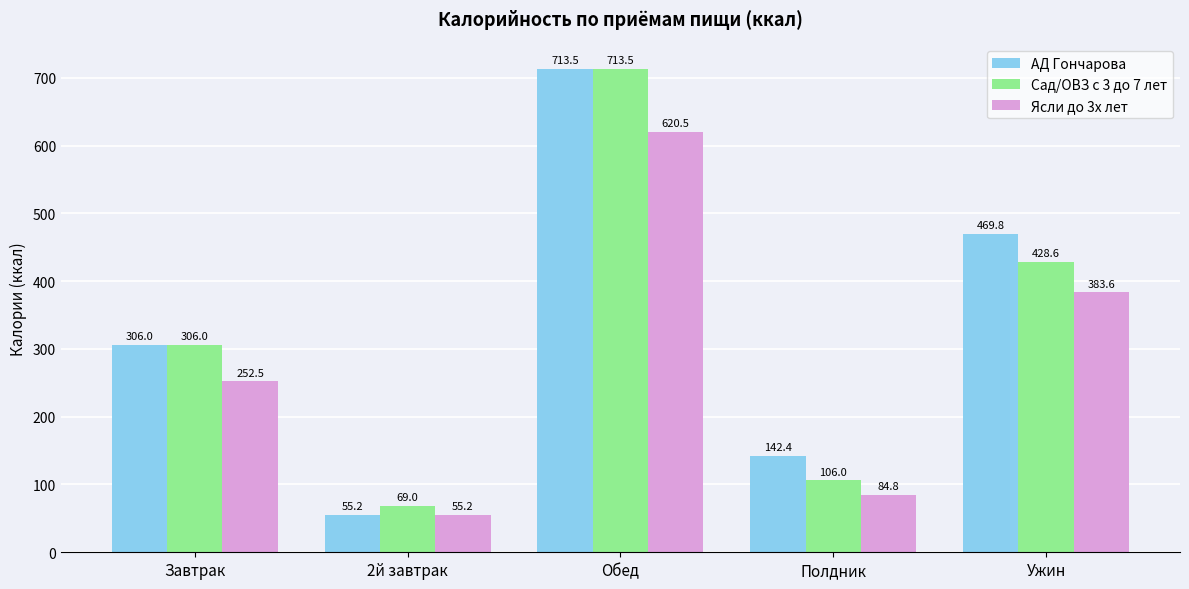

Where does the АД Гончарова series first go above 305?

Завтрак